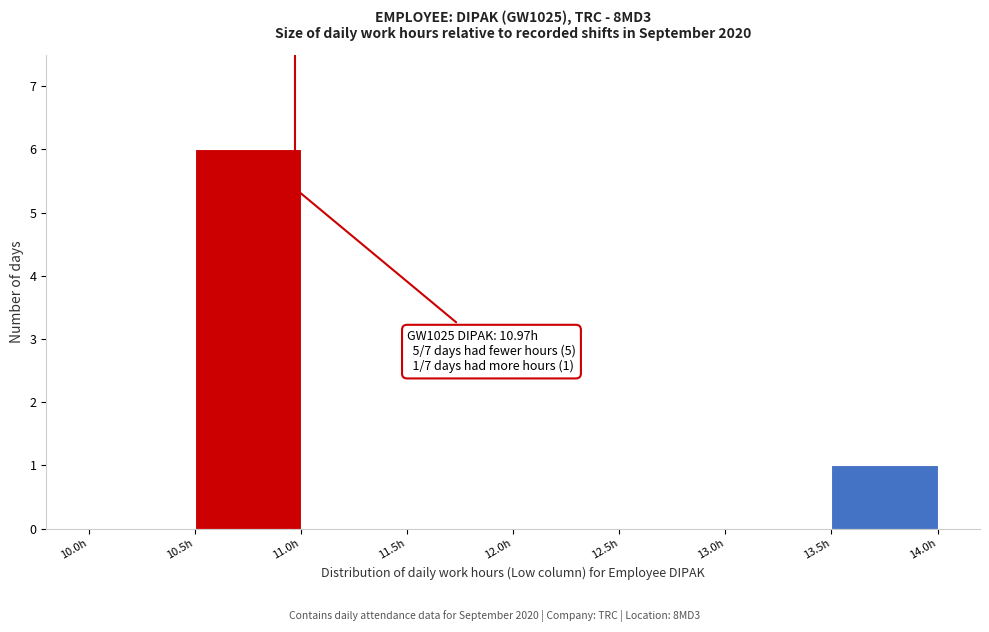

Over which range of the x-axis is the bar tallest?

10.5 to 11.0